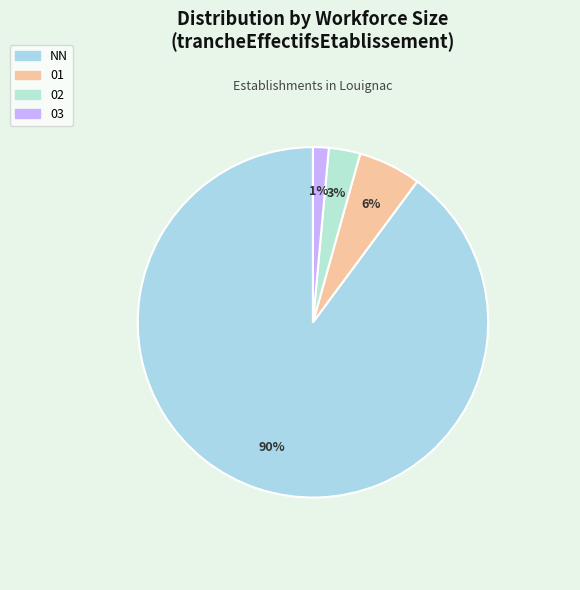

How many slices are in this pie chart?

4